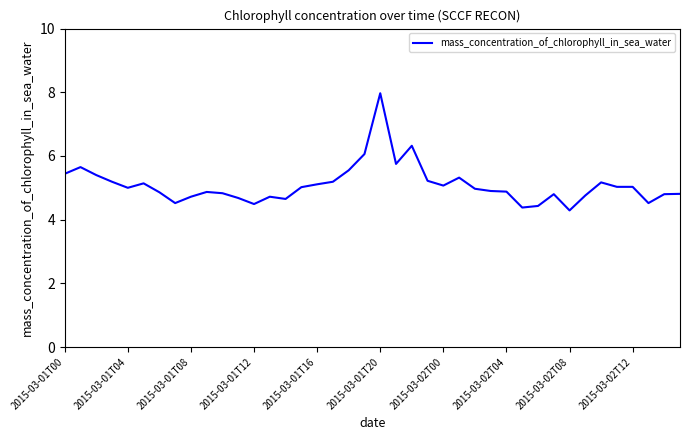

What is the difference between the maximum and minimum values?

3.7